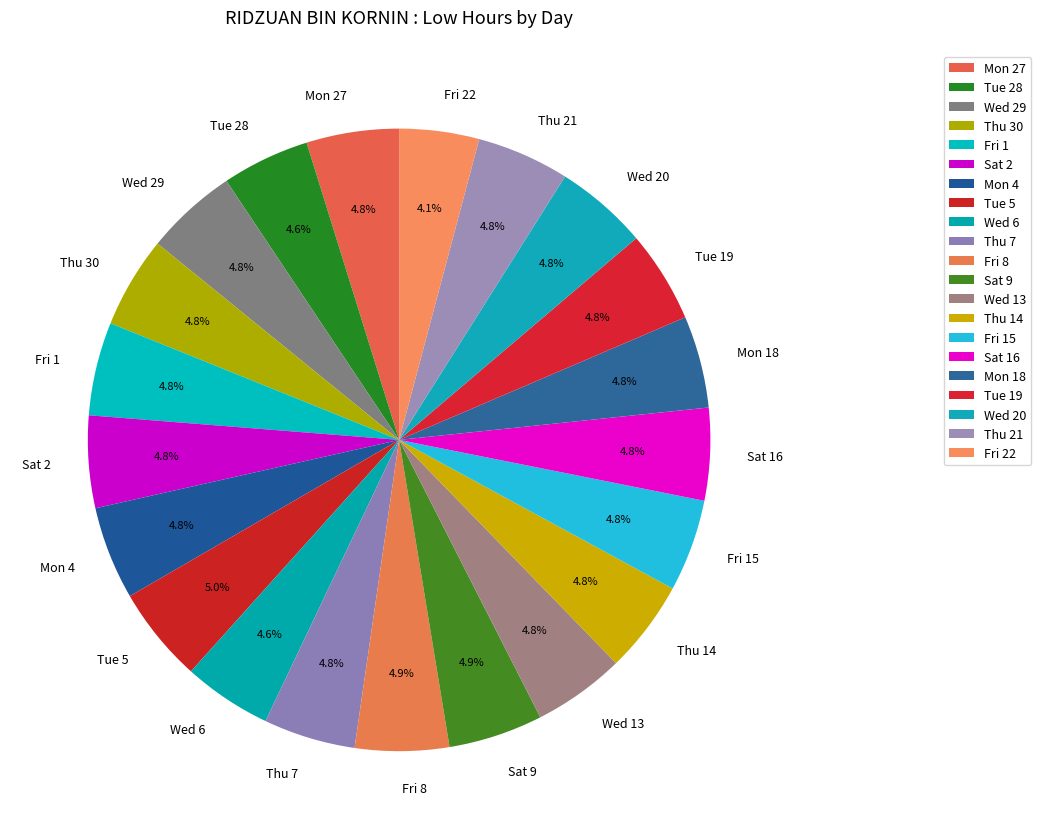

The Wed 20 slice represents 5% of the pie. True or false?

True